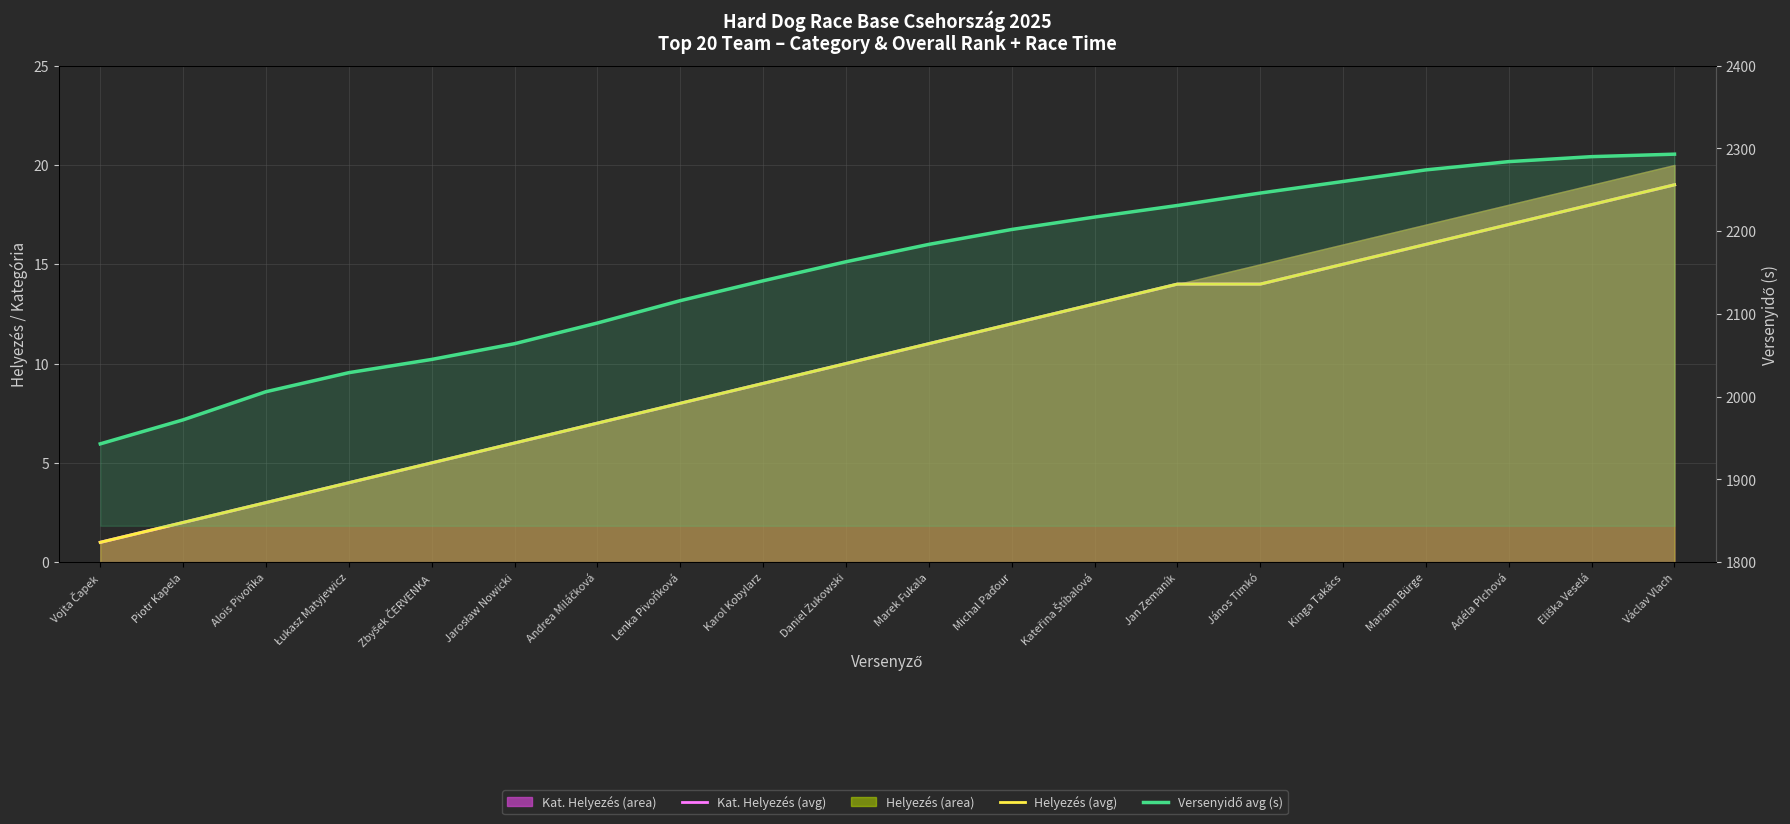

At which label does Kat. Helyezés (avg) first exceed 11?

Michal Paďour